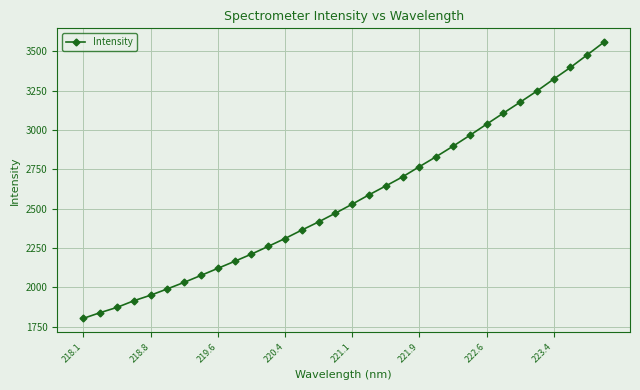

True or false: the data has more than 2 interior local peaks.

False